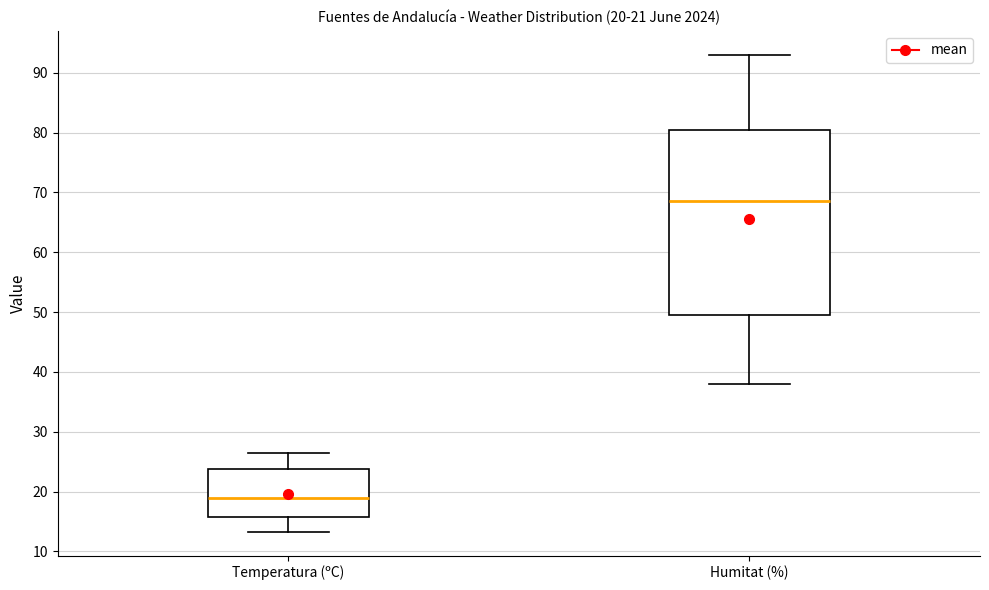

Which box has the lowest median line?

Temperatura (ºC)